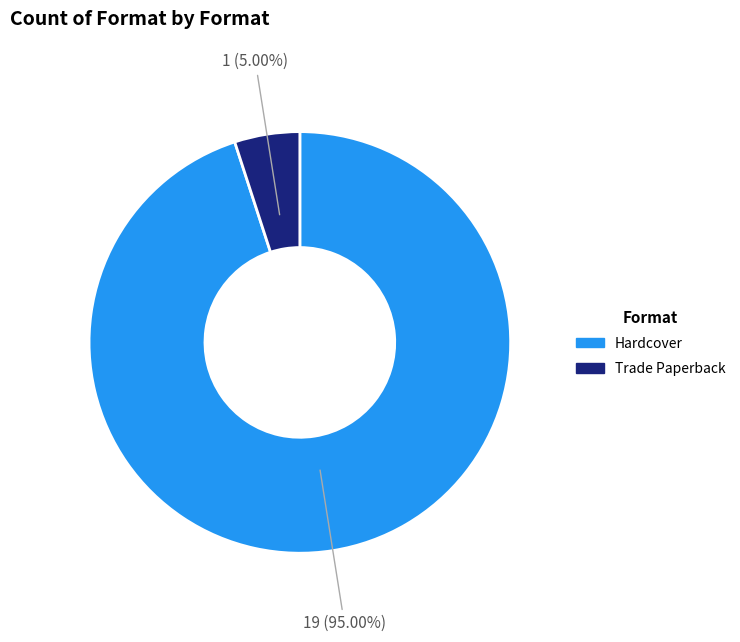

Is it true that Hardcover is 84% of the pie?

False